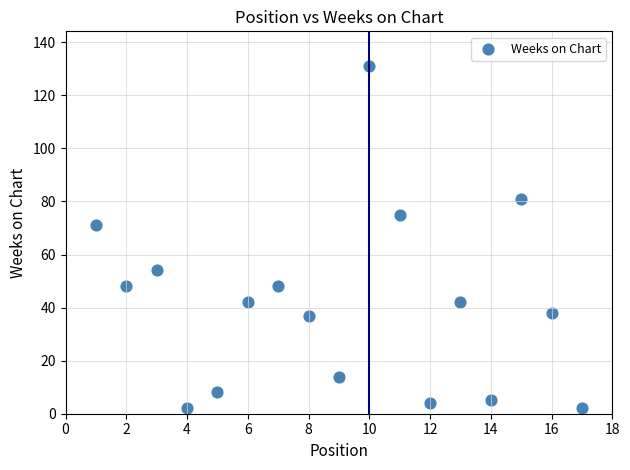

What is the range of Y values (max minus min)?

129